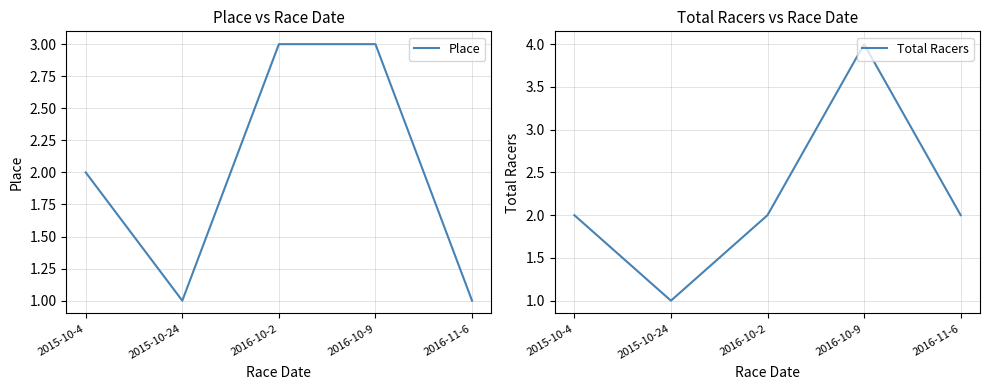

Reading left to right, list all the values displayed in this chart.

Place: 2015-10-4=2	2015-10-24=1	2016-10-2=3	2016-10-9=3	2016-11-6=1
Total Racers: 2015-10-4=2	2015-10-24=1	2016-10-2=2	2016-10-9=4	2016-11-6=2